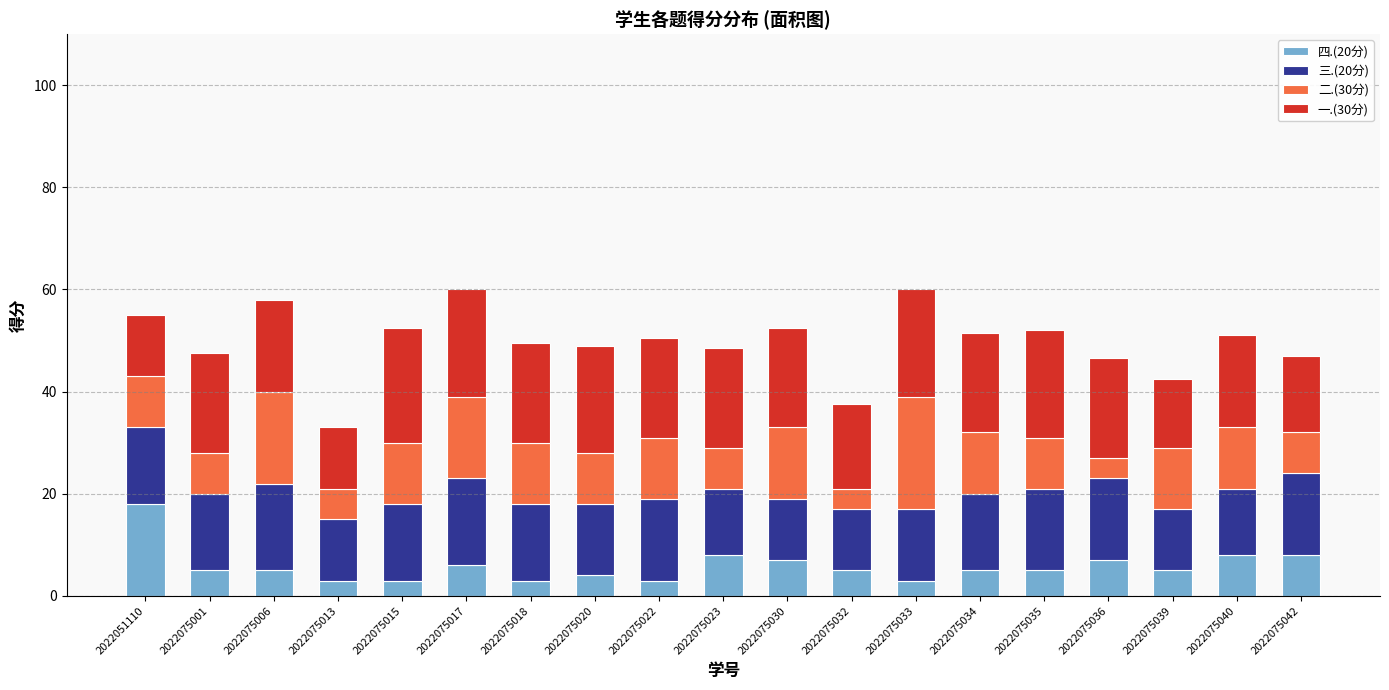

What is the minimum value for 四.(20分)?

3.0